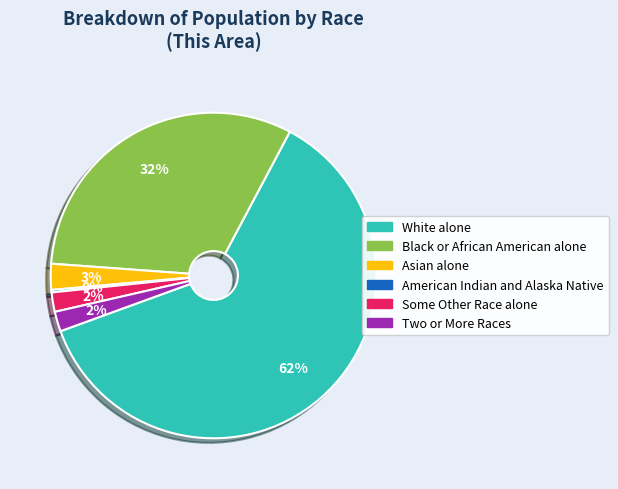

Approximately how many times larger is the value at Black or African American alone compared to White alone?

0.5